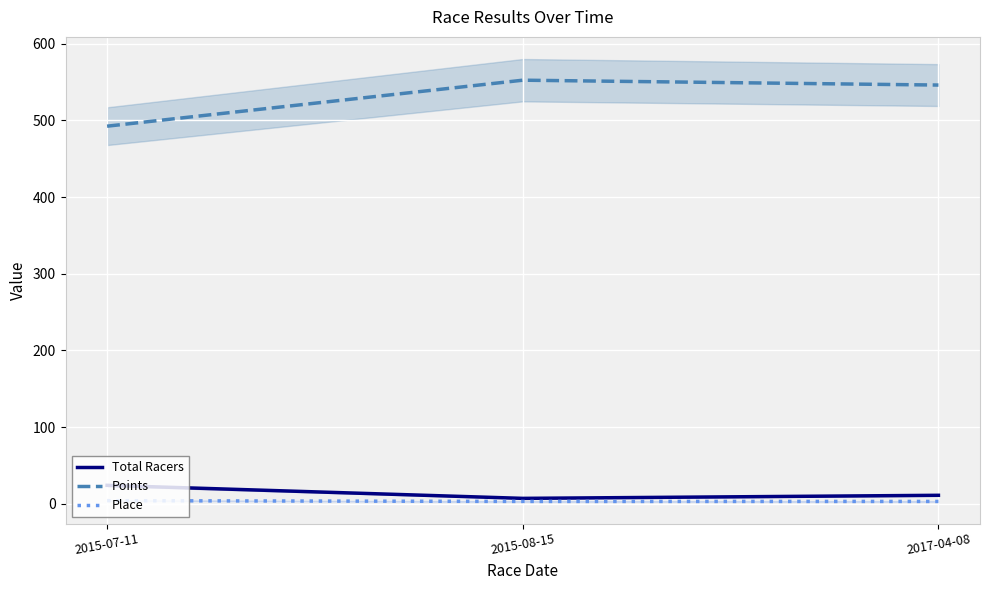

What is the minimum value shown in the chart?

3.0